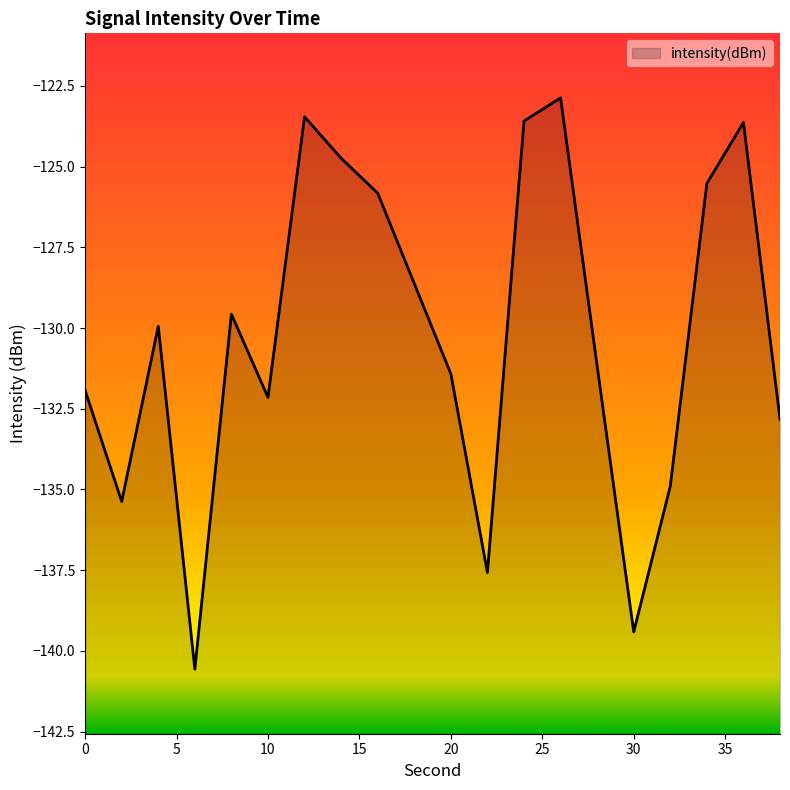

At which category does the data reach its first local peak?

4